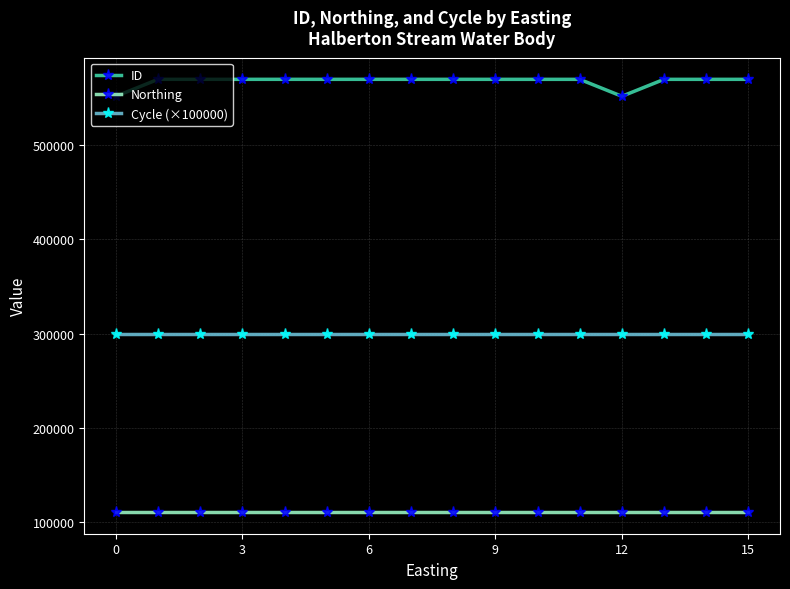

List the series in order of their peak value, lowest first.

Northing, Cycle (×100000), ID